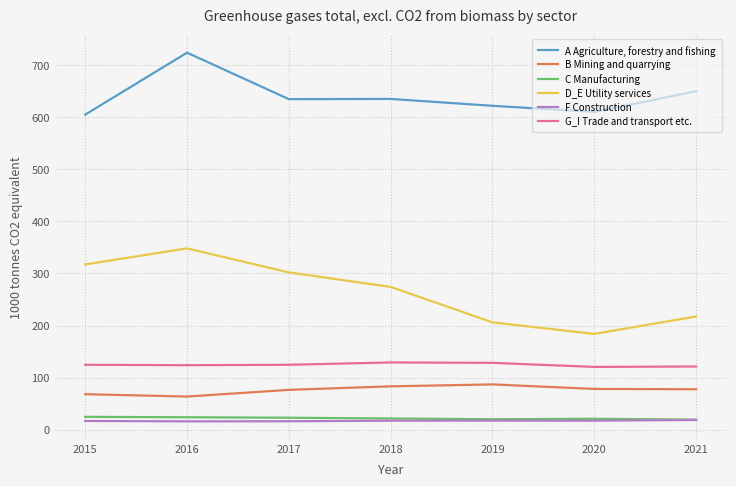

Is this an area chart (filled region under the line)?

No